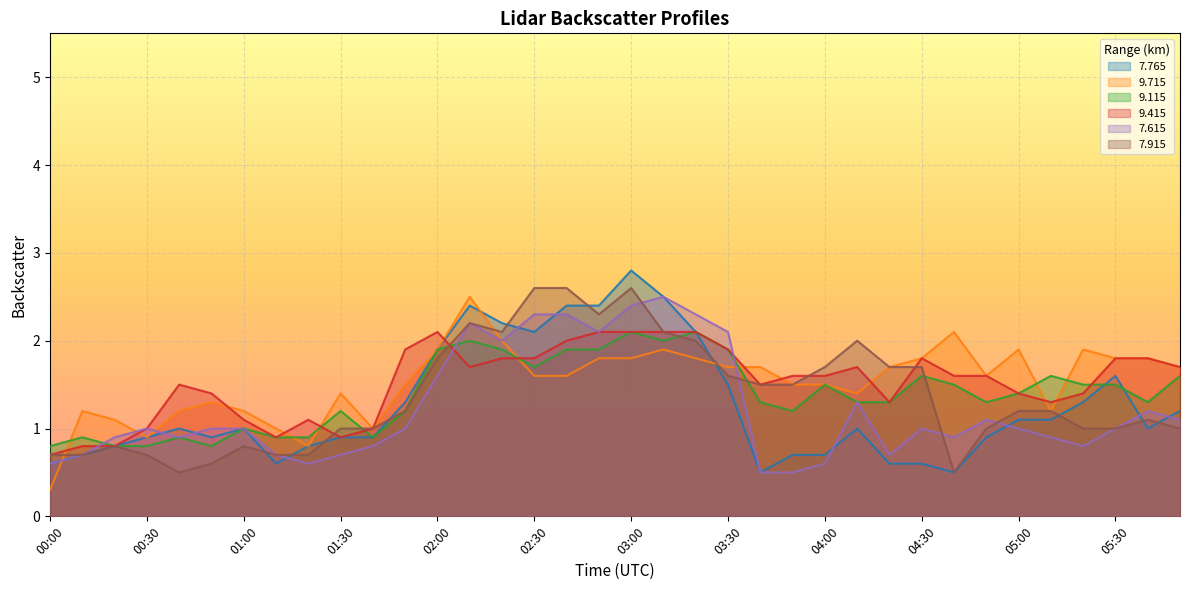

The   7.615 series shows 0.7 at 00:10. True or false?

True